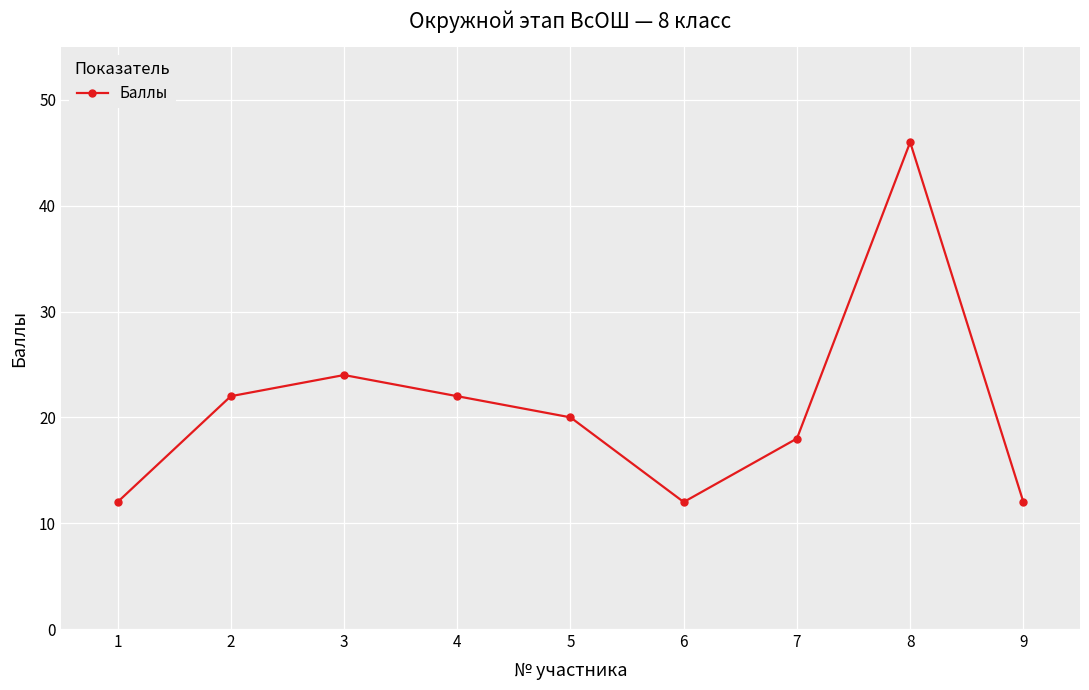

How many points are lower than both their immediate neighbors (excluding endpoints)?

1